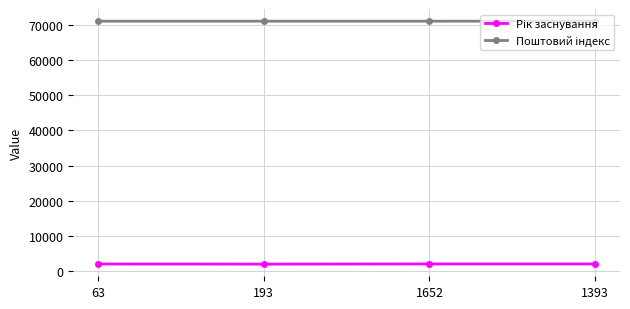

What is the difference between the highest and lowest values at 63?

69108